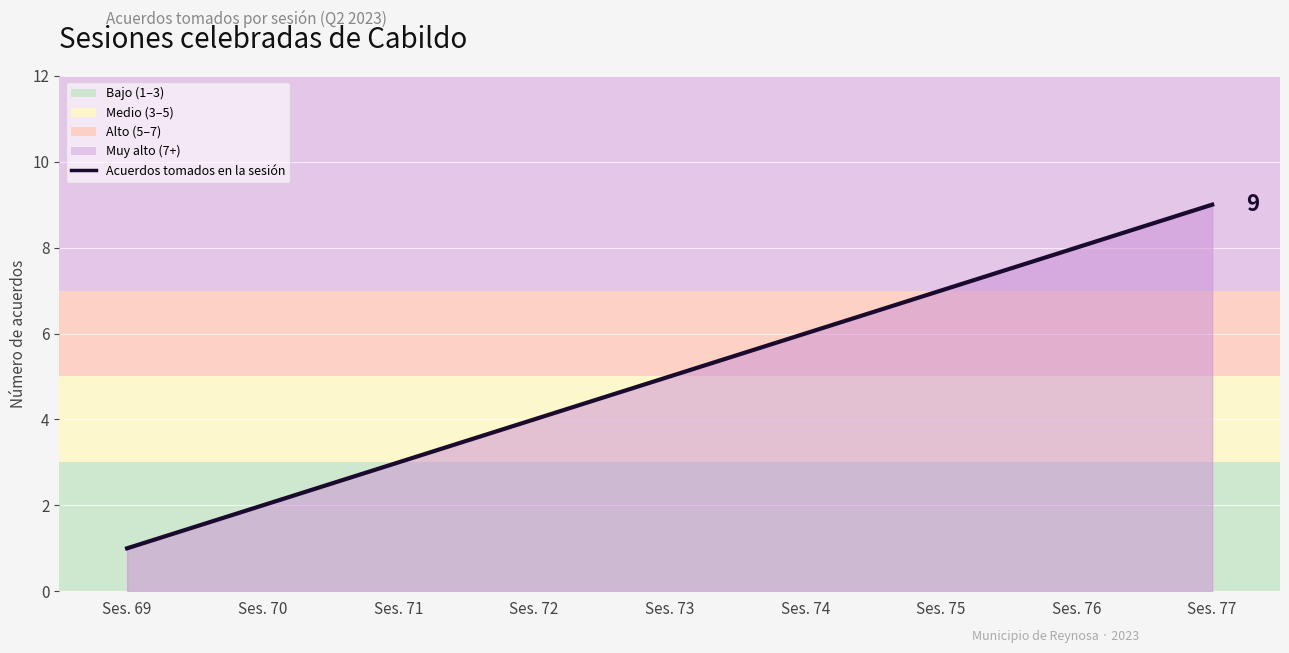

What is the sum of all values?

45